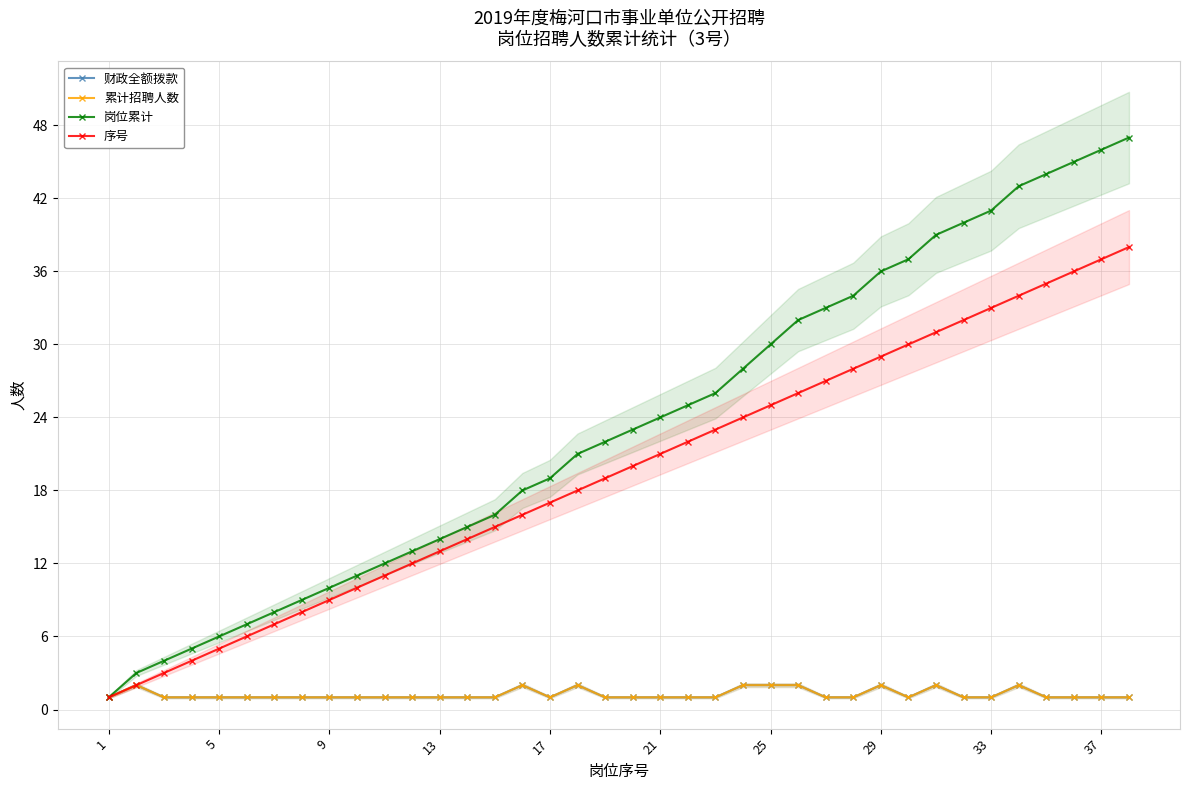

True or false: 岗位累计 has a value of 20 at 11.

False